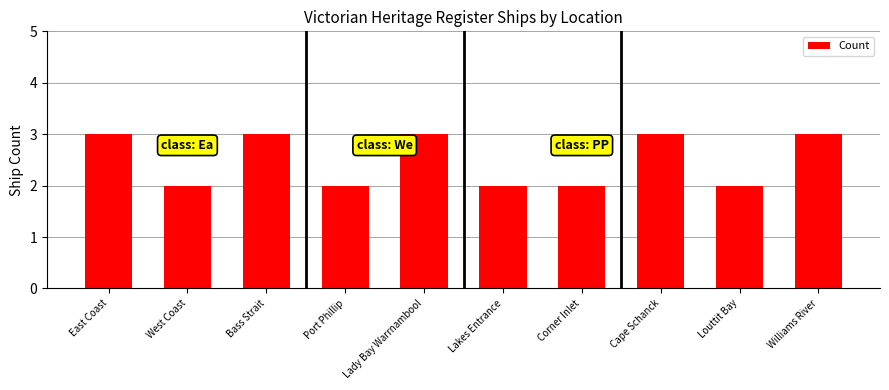

Reading left to right, list all the values displayed in this chart.

3	2	3	2	3	2	2	3	2	3